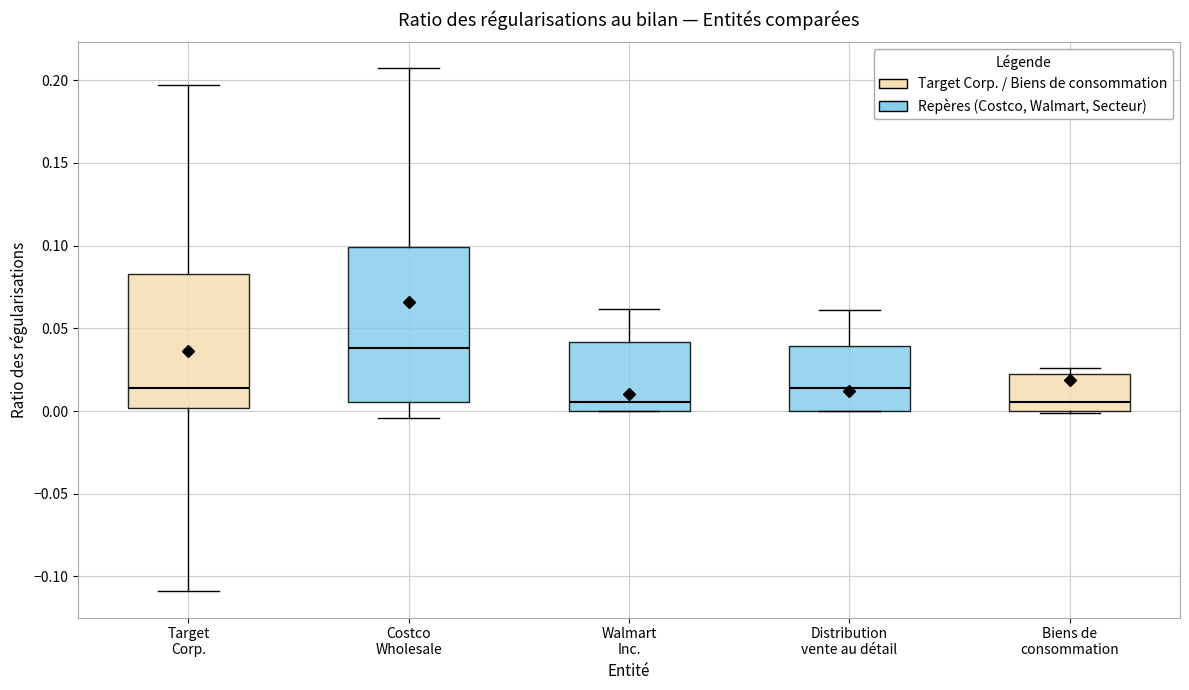

Comparing the boxes themselves (not the whiskers), which one is the tallest?

Costco Wholesale